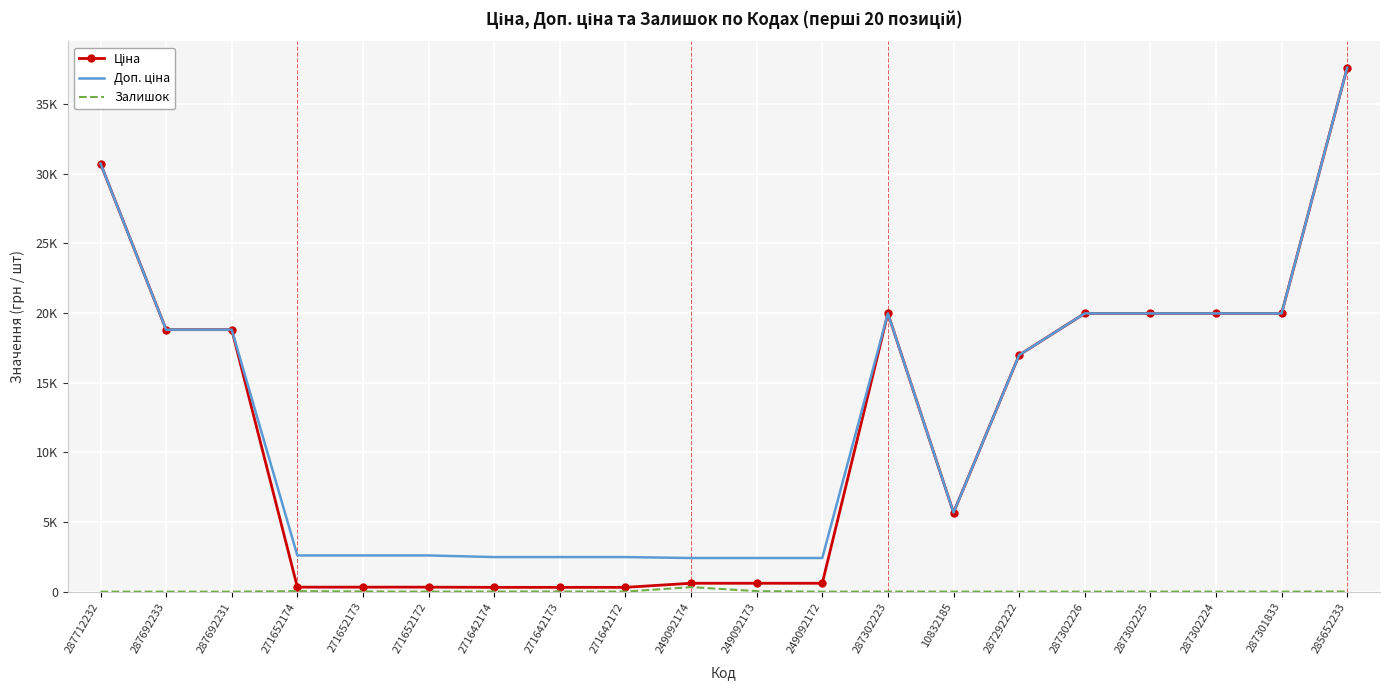

The Залишок series shows 0.0 at 287712232. True or false?

True